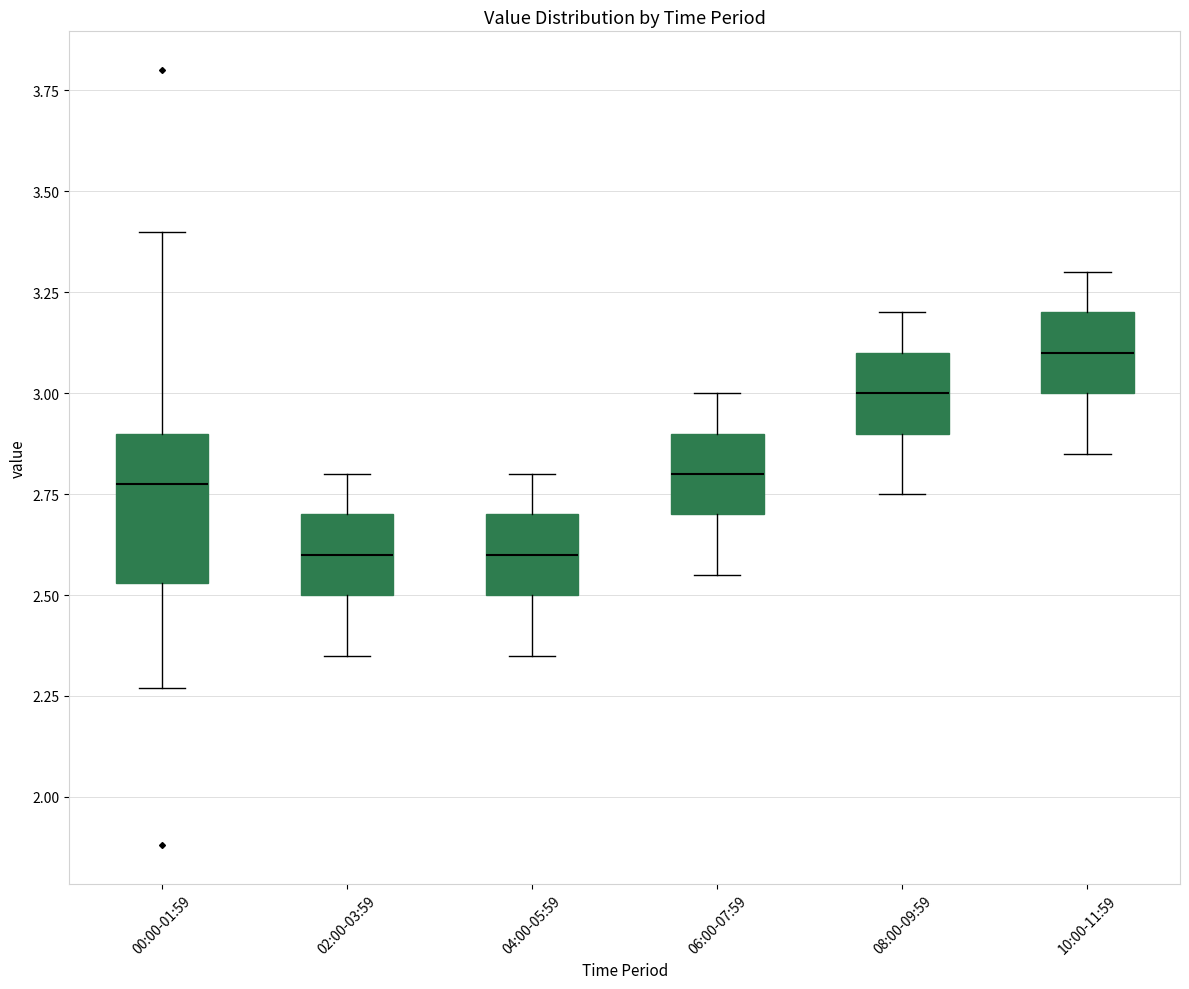

Where is the upper edge of the box for 06:00-07:59 on the y-axis? The values are not printed on the chart, so give them approximately, as read against the axis.

2.90